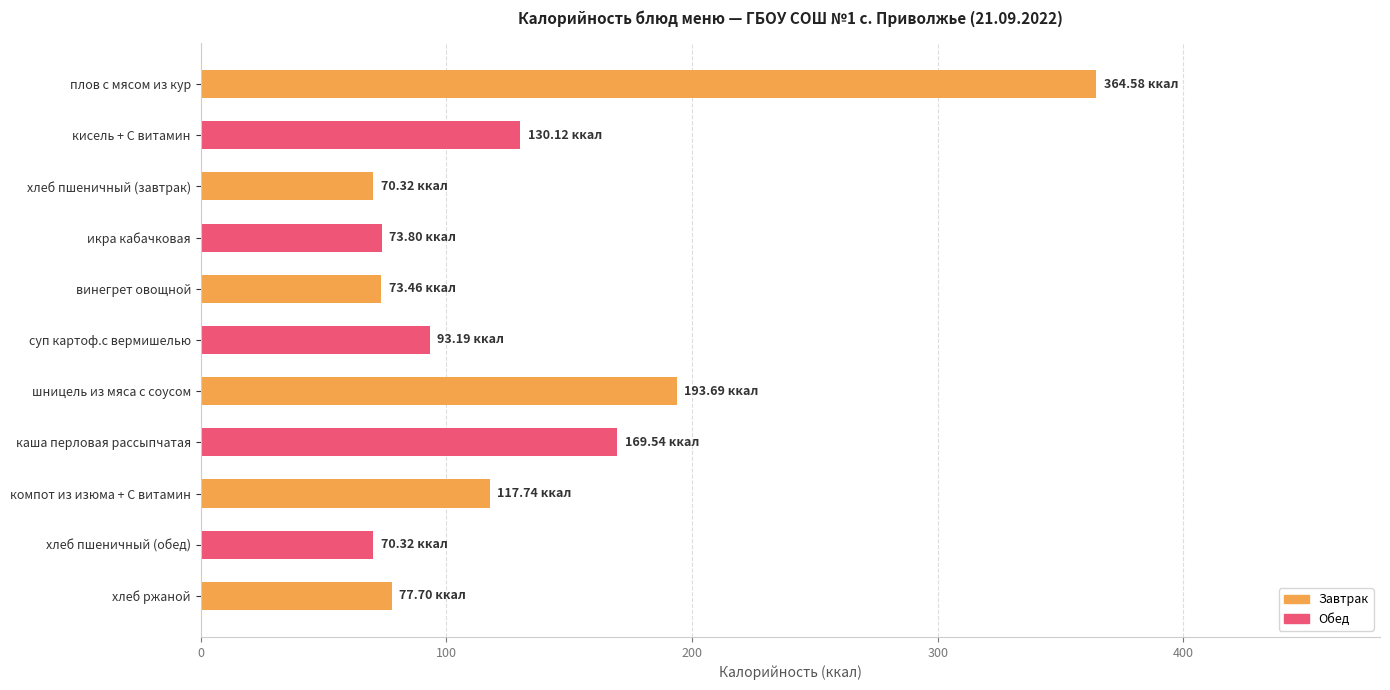

What is the maximum value shown in the chart?

364.6